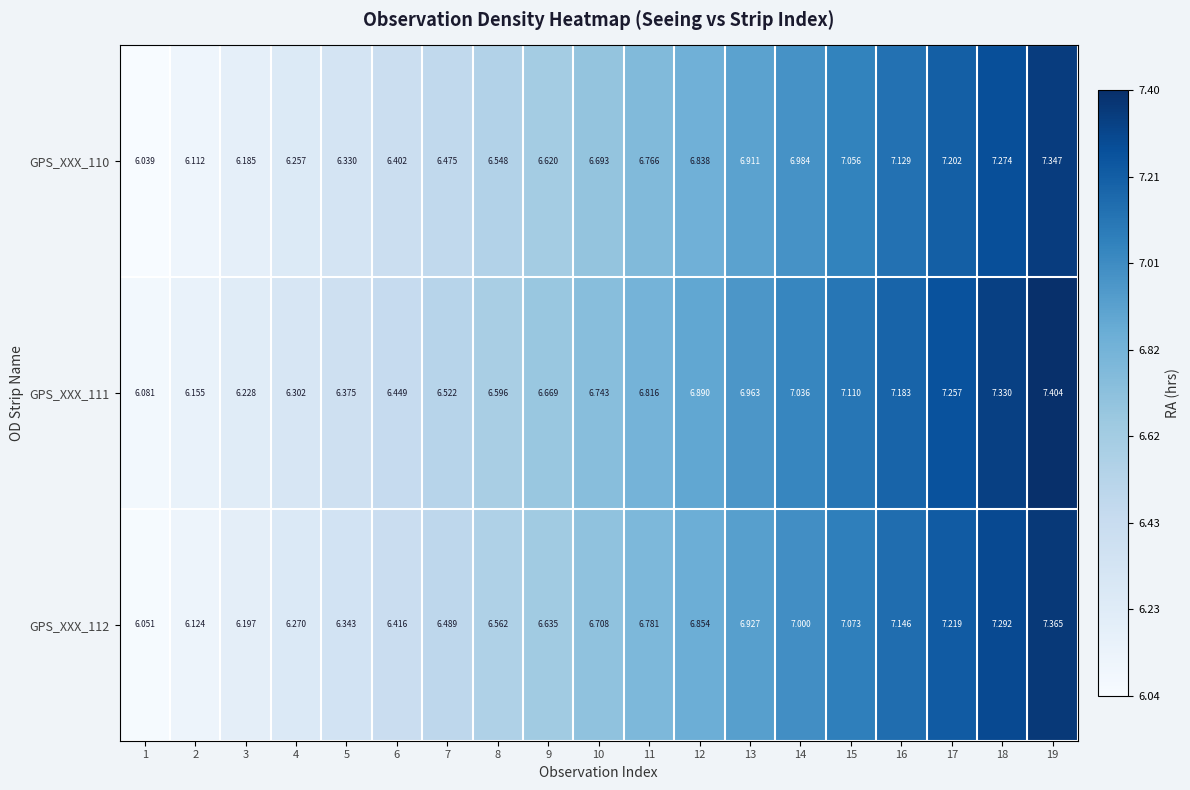

Which series has the largest total across all categories?

GPS_XXX_111